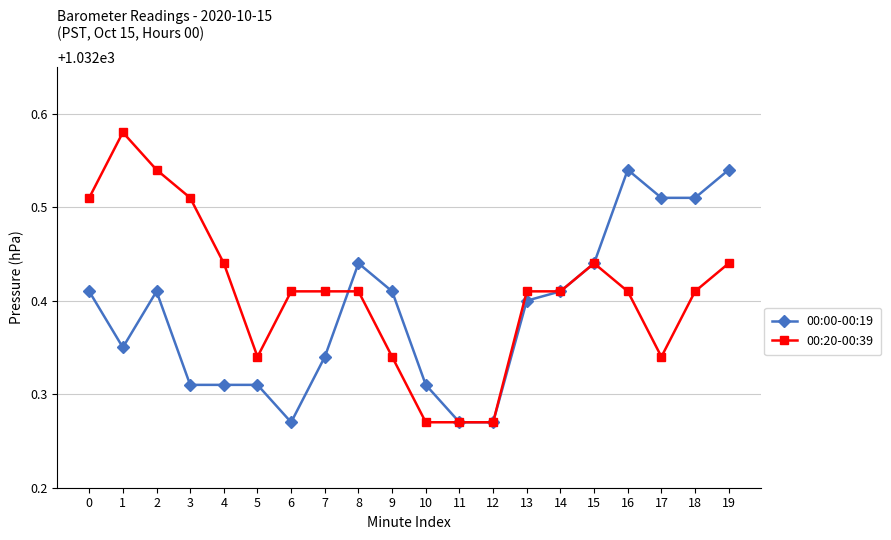

What is the sum of all 00:20-00:39 values?

20648.2